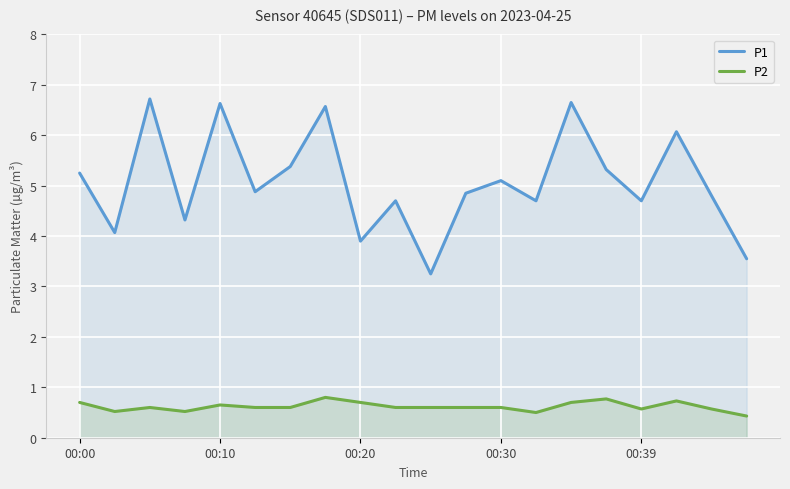

What is the average value of the P2 series?

0.6